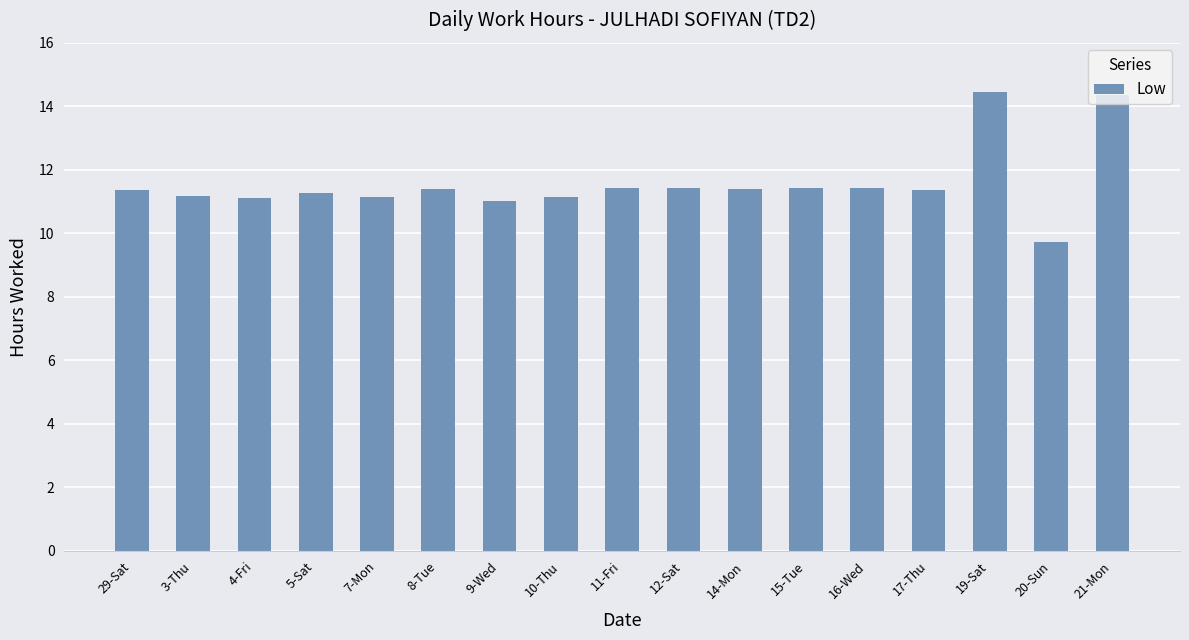

What is the label of the 1st bar from the left?

29-Sat